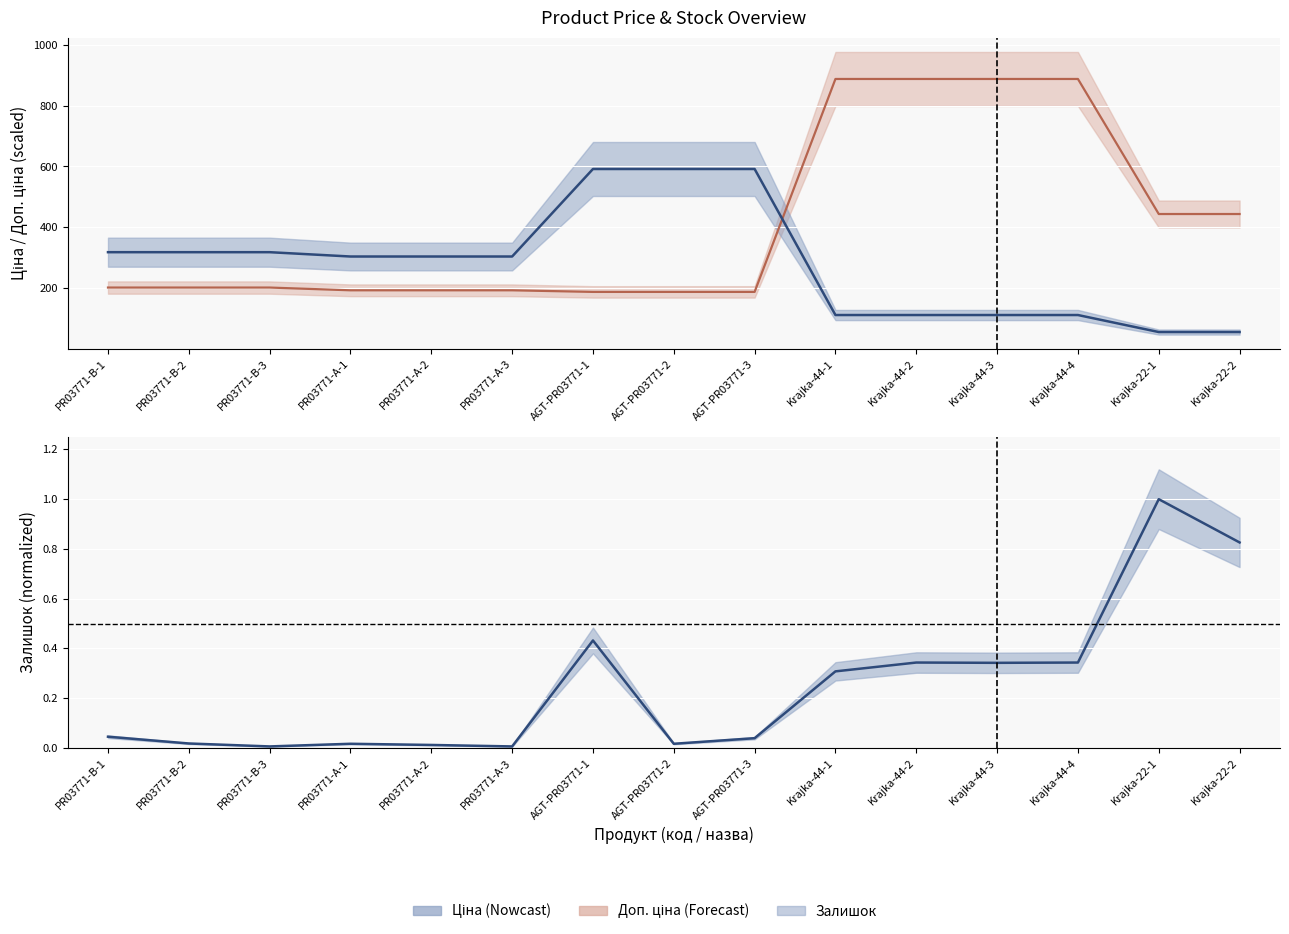

What is the value of the Доп. ціна point at the 12th from the left?

887.4